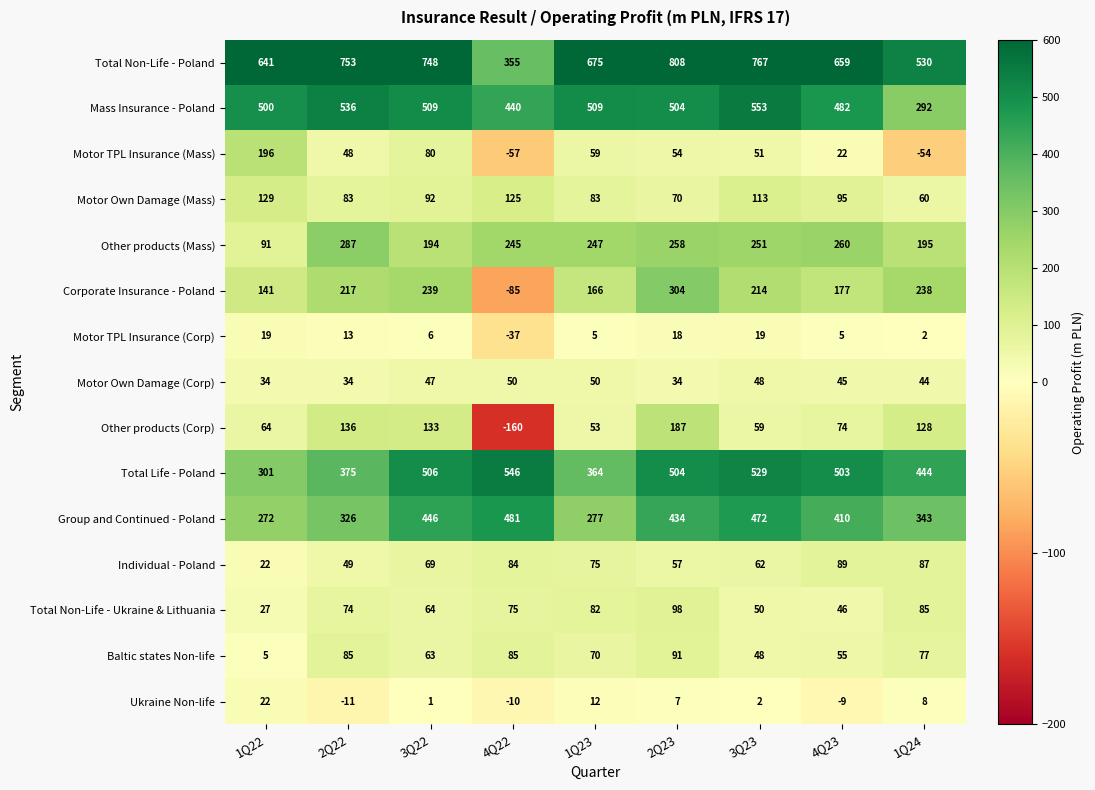

What is the sum of the Total Non-Life - Ukraine & Lithuania values at 1Q22 and 2Q22?

101